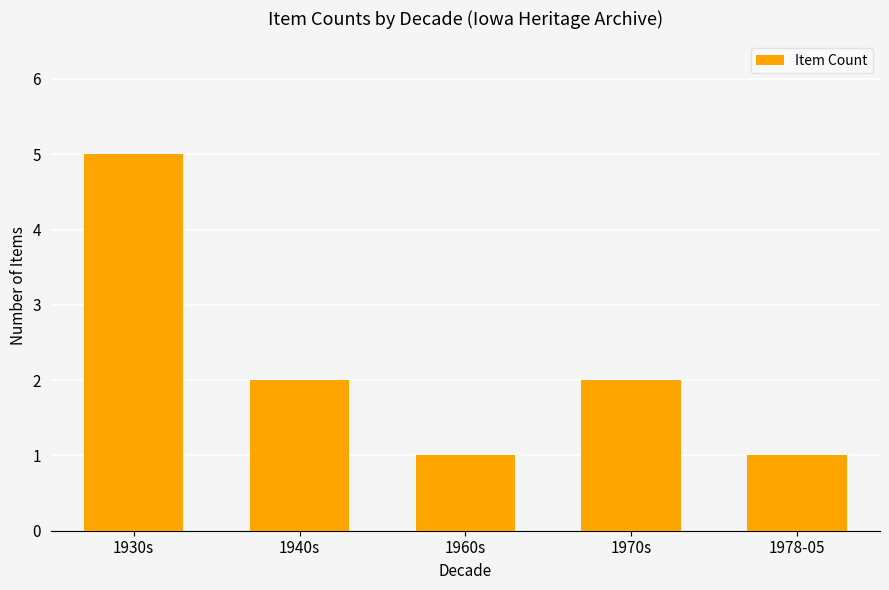

At which label does the data first exceed 2?

1930s